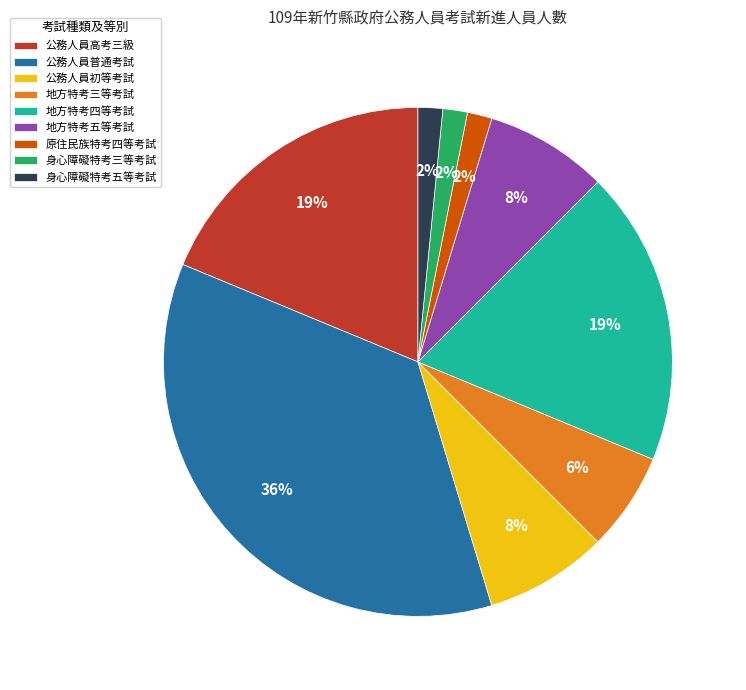

What percentage is the 地方特考五等考試 slice, to the nearest percent?

8%